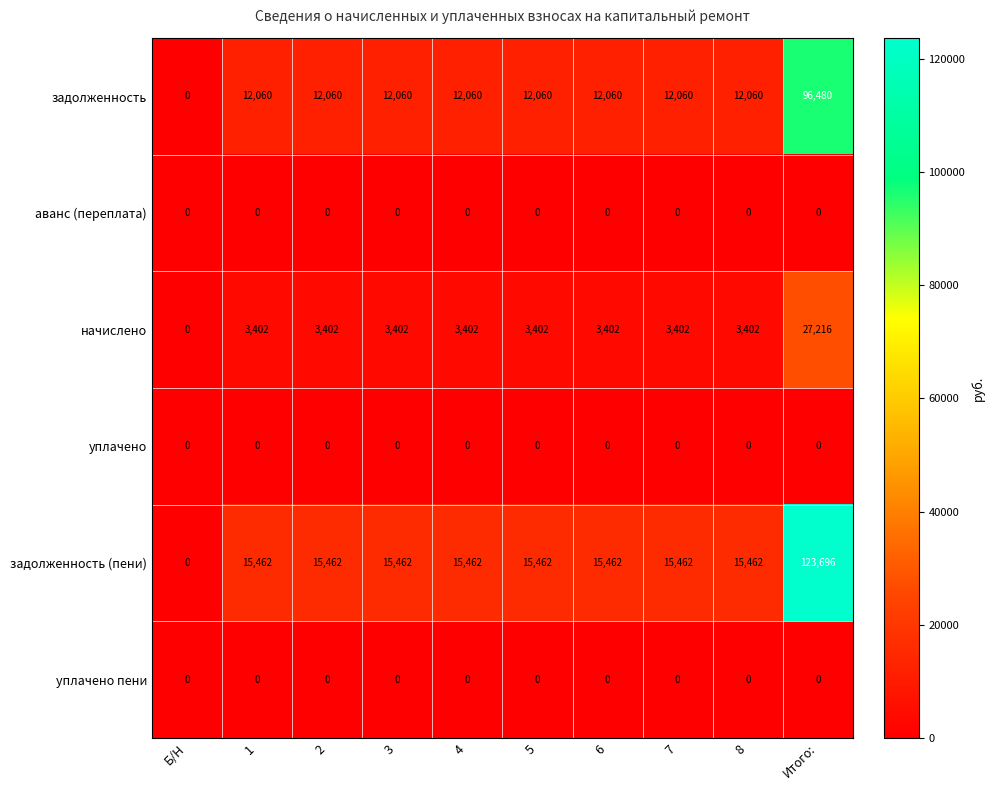

How many distinct data groups are displayed?

6